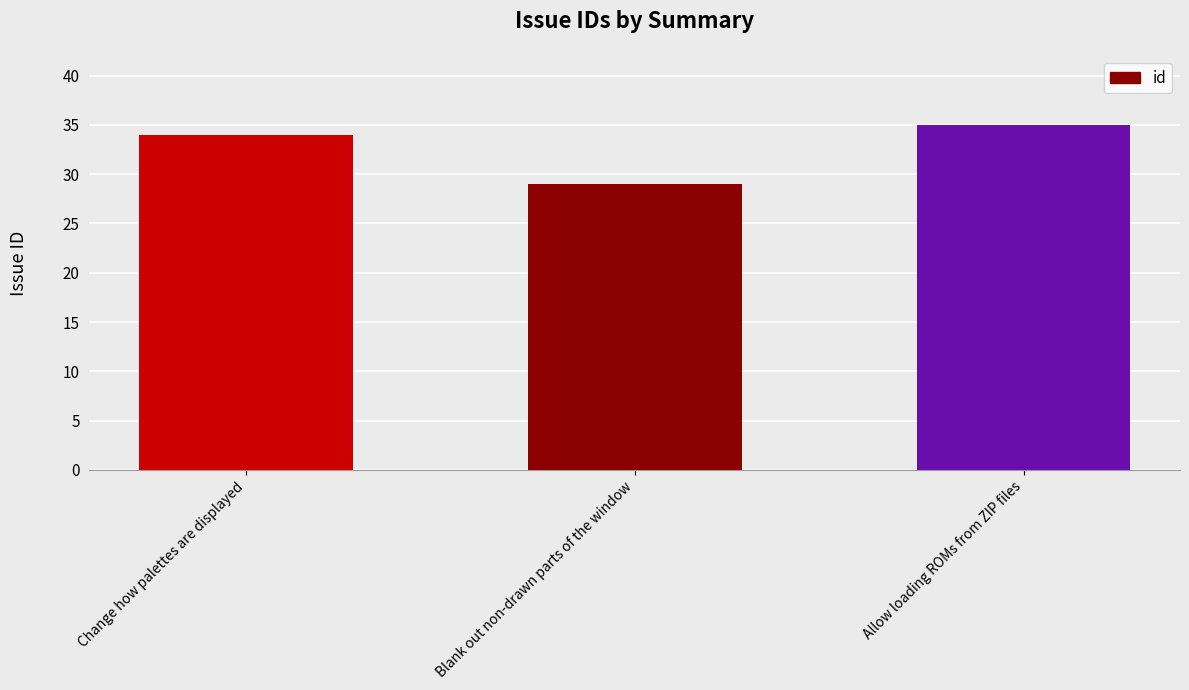

What is the value of the 2nd bar from the left?

29